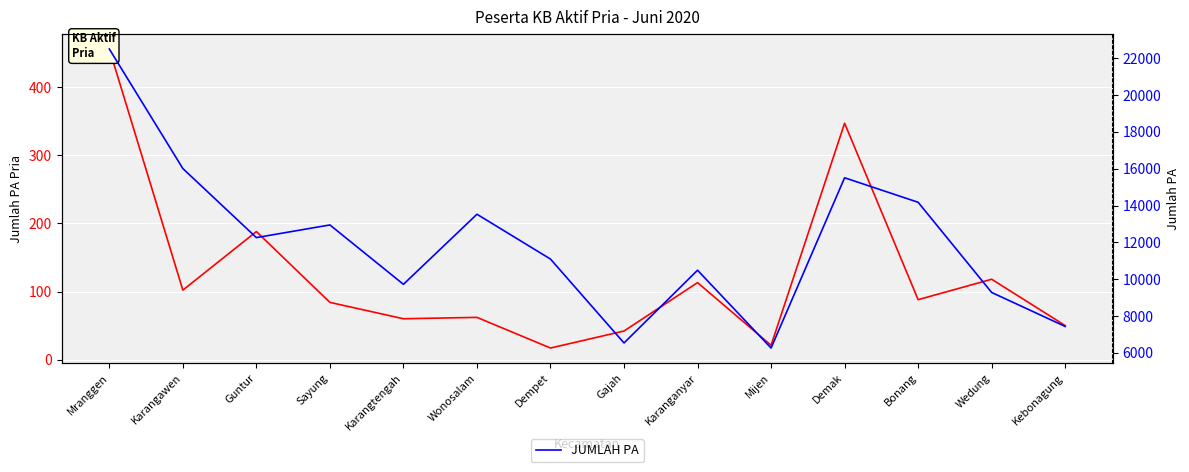

In JUMLAH PA, how many points are lower than both neighbors (excluding endpoints)?

4